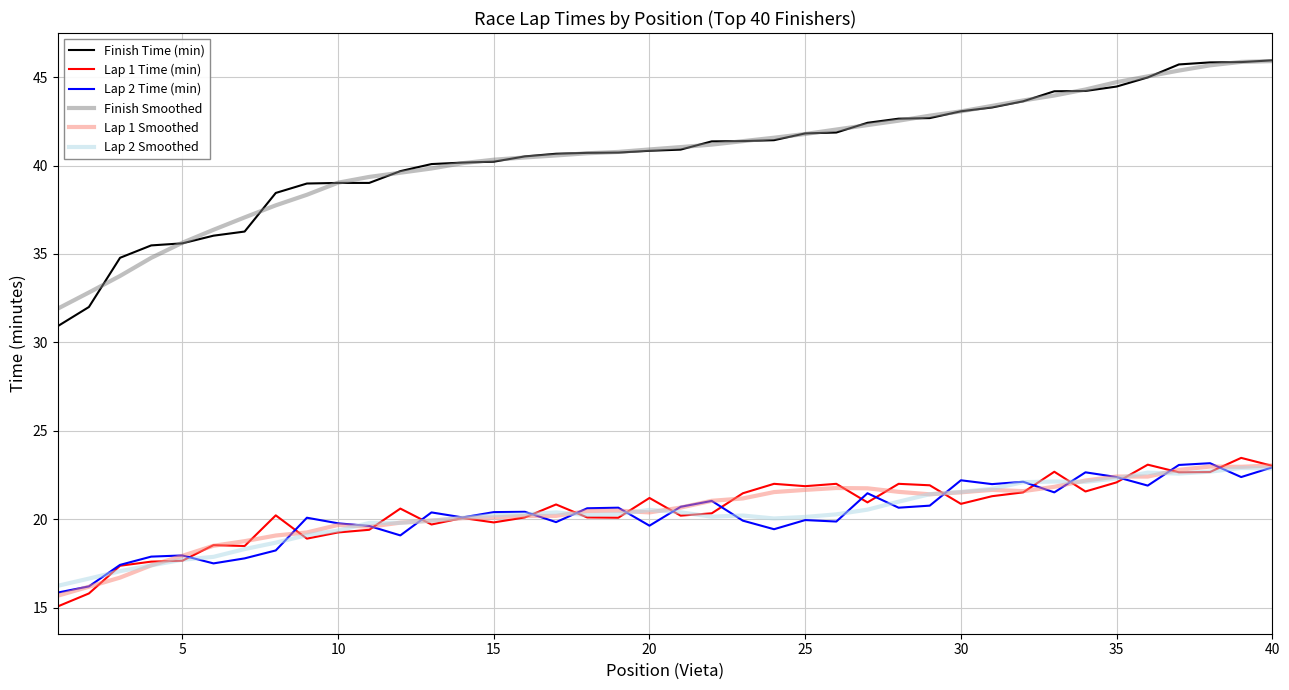

True or false: Lap 1 Smoothed and Finish Smoothed intersect in this chart.

False